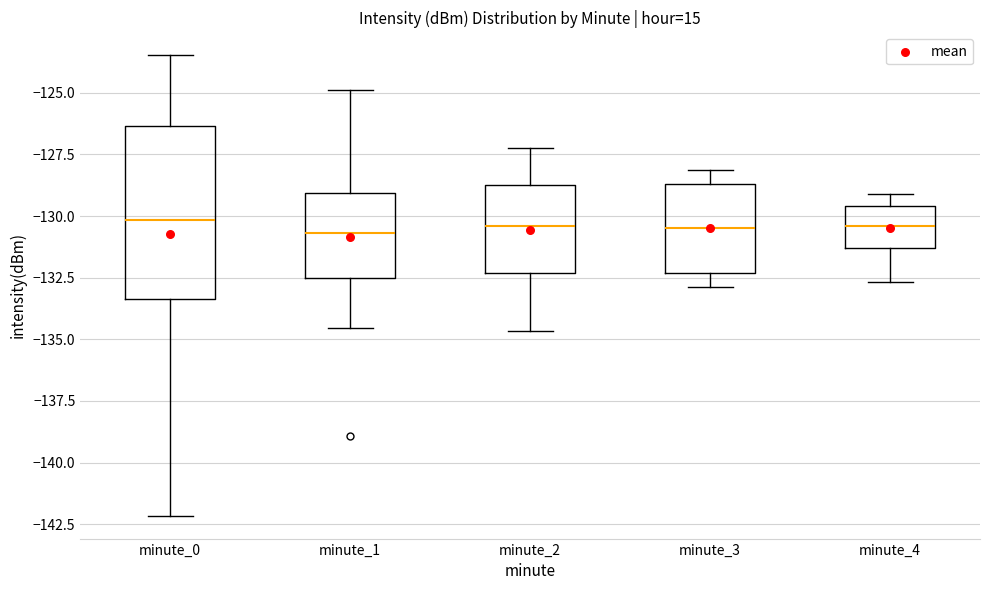

Reading left to right, transcribe this box plot: for each box, give where its median line is, the range the box spans, and where its two whiskers end, as read against the y-axis. The values are not printed on the chart, so give them approximately, as read against the axis.

minute_0: median -130.0, box -133.5 to -126.5, whiskers -142.0 to -123.5
minute_1: median -130.5, box -132.5 to -129.0, whiskers -134.5 to -125.0
minute_2: median -130.5, box -132.5 to -128.5, whiskers -134.5 to -127.0
minute_3: median -130.5, box -132.5 to -128.5, whiskers -133.0 to -128.0
minute_4: median -130.5, box -131.5 to -129.5, whiskers -132.5 to -129.0